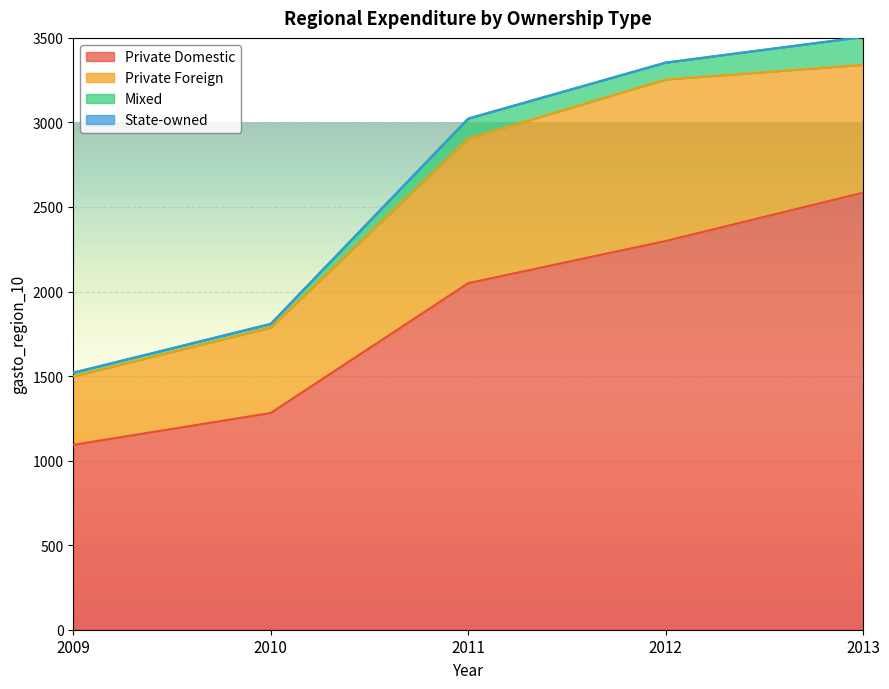

At which category is the sum across all series the highest?

2013